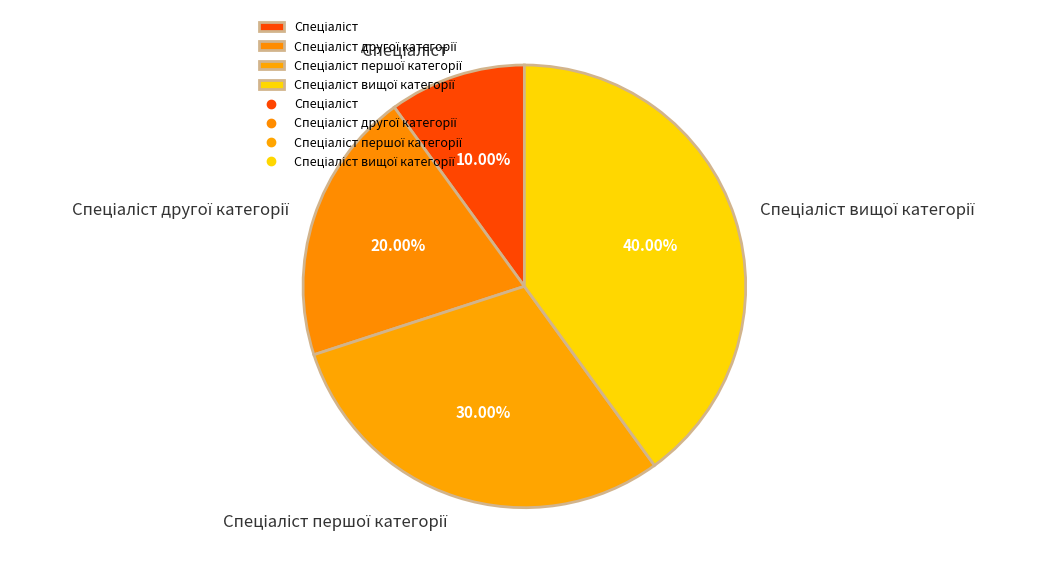

Is there any slice that represents more than half of the pie?

No